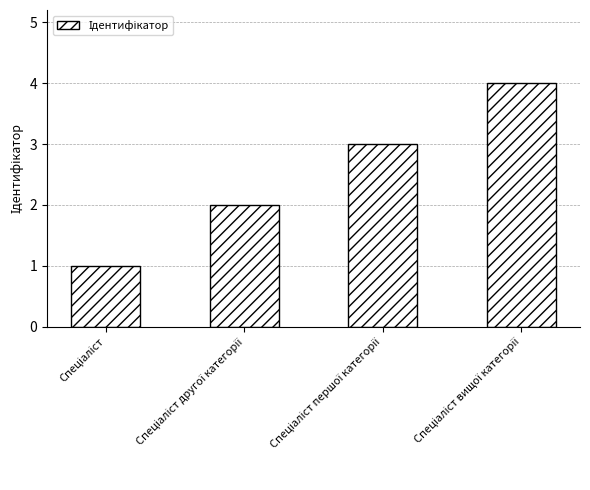

What is the difference between the maximum and minimum values?

3